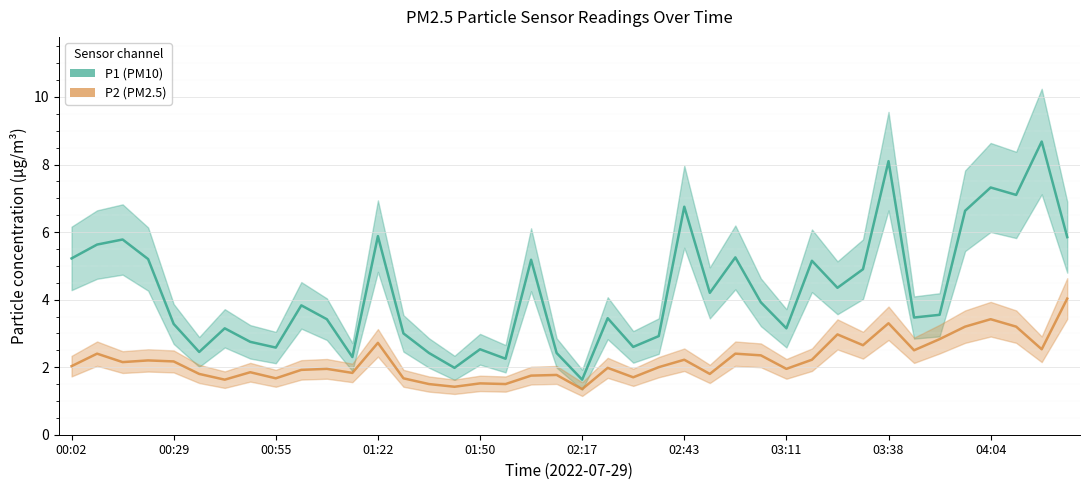

How many data points in P1 are above 3?

27